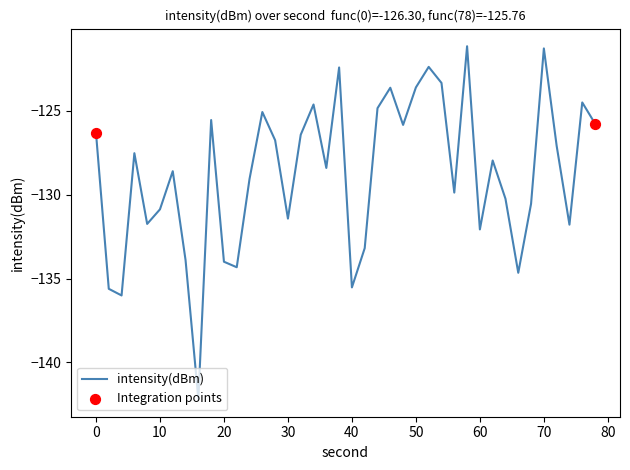

What is the smallest value displayed?

-142.2